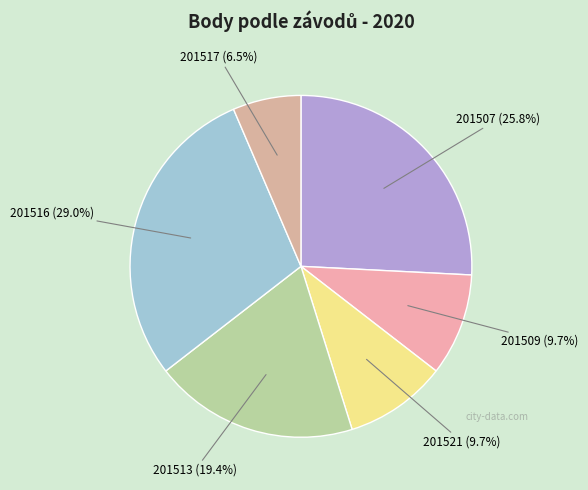

What is the total percentage of 201516 and 201521?

38.7%